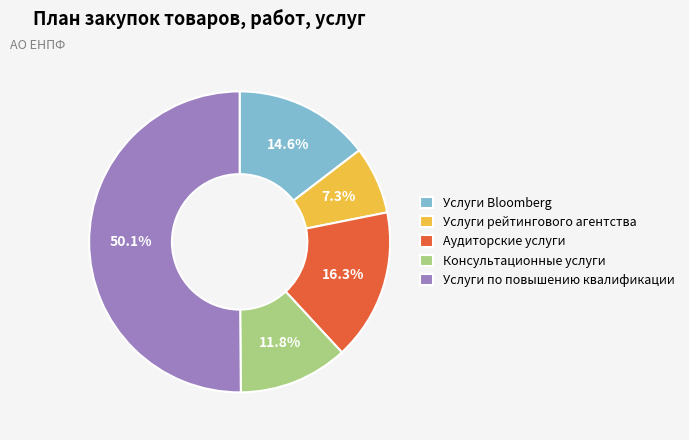

Rank the categories by value from highest to lowest.

Услуги по повышению квалификации, Аудиторские услуги, Услуги Bloomberg, Консультационные услуги, Услуги рейтингового агентства